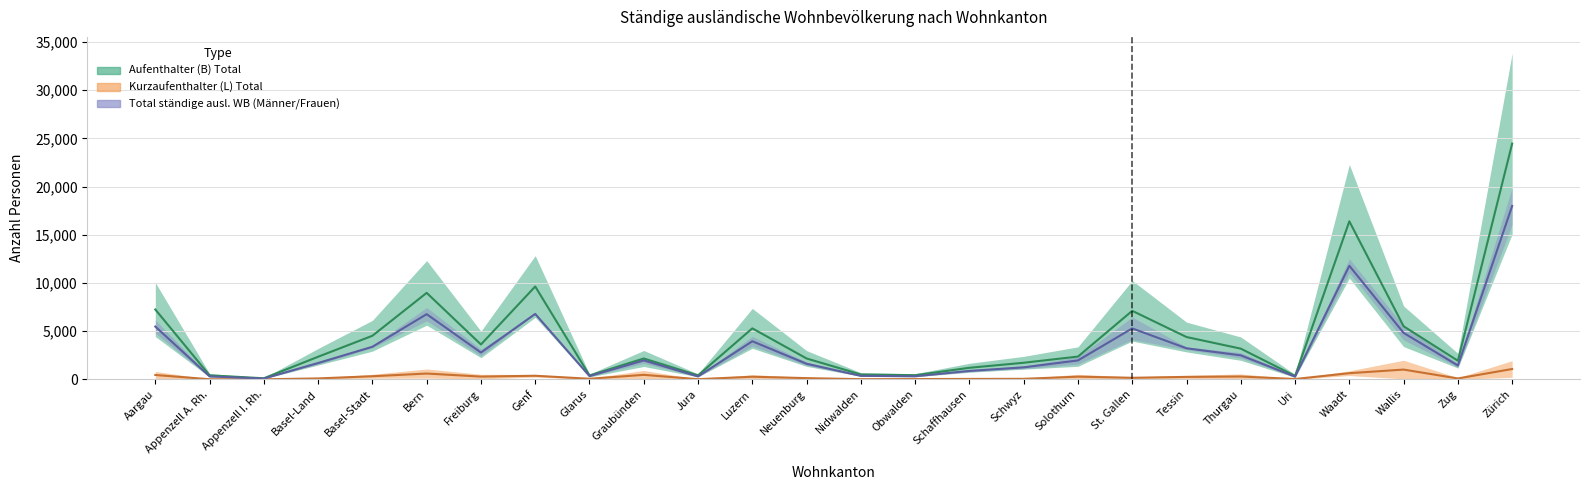

Is it true that Aufenthalter (B) Total equals 4518.5 at Basel-Stadt?

True